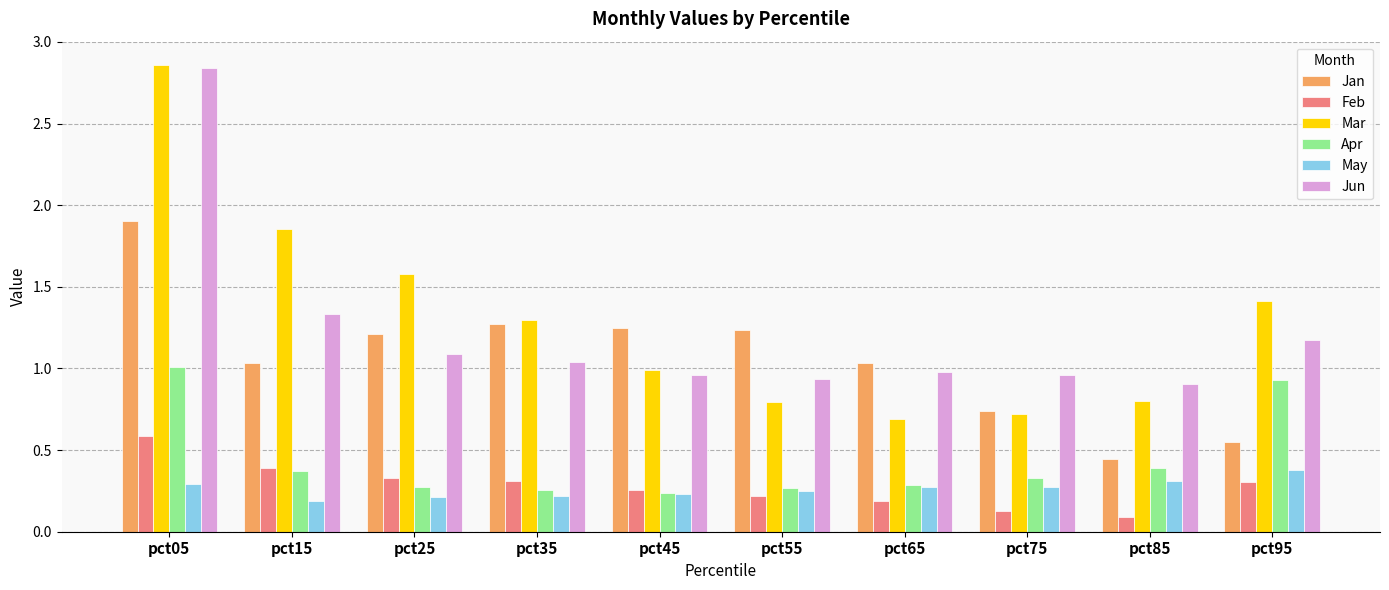

Are the bars grouped side by side (vs. stacked)?

Yes